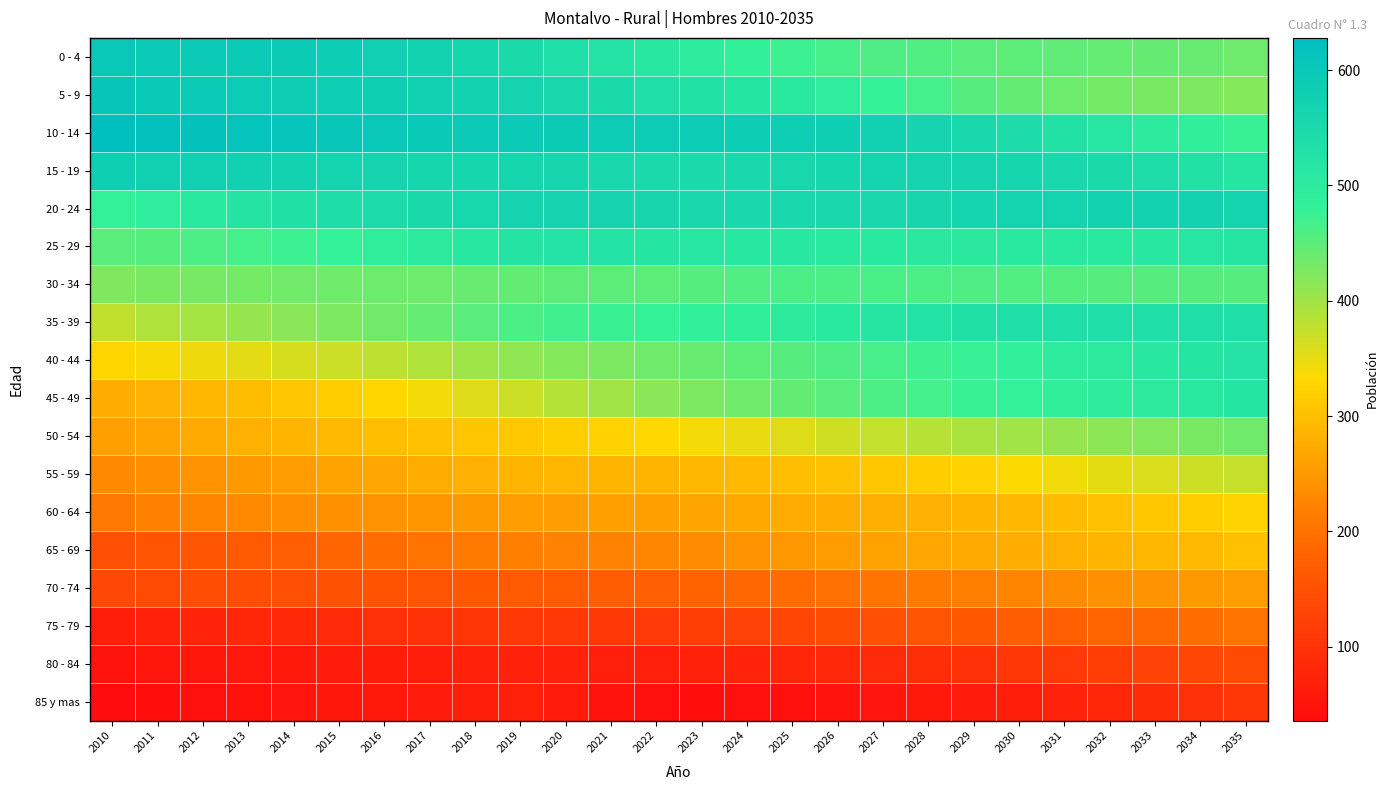

Count the number of data series in this chart.

18